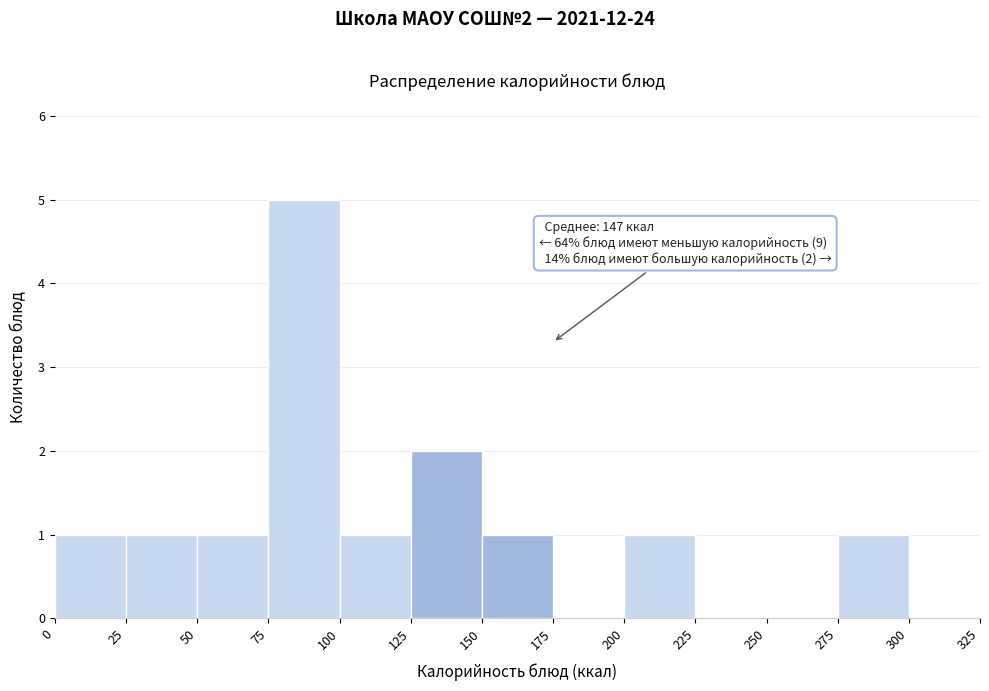

Over which range of the x-axis is the bar tallest?

75 to 100